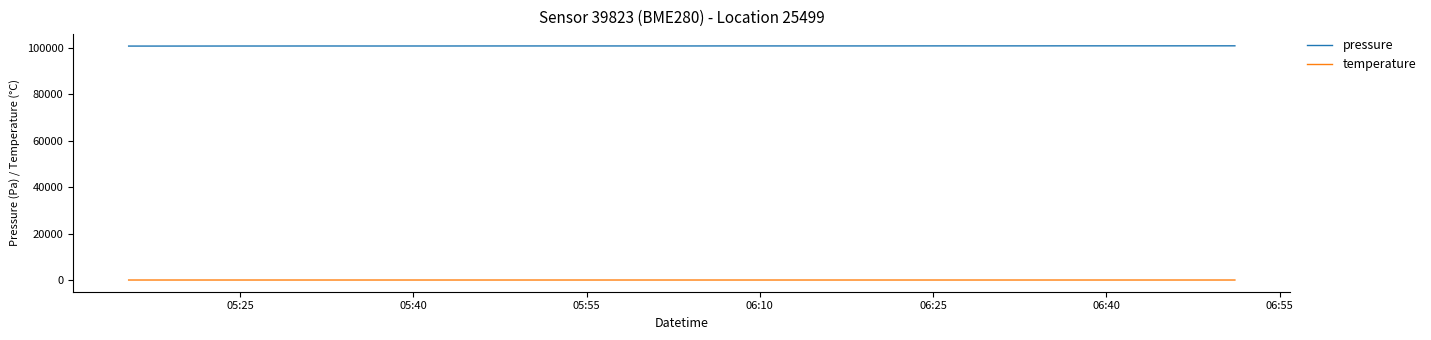

What is the minimum value for pressure?

100833.9